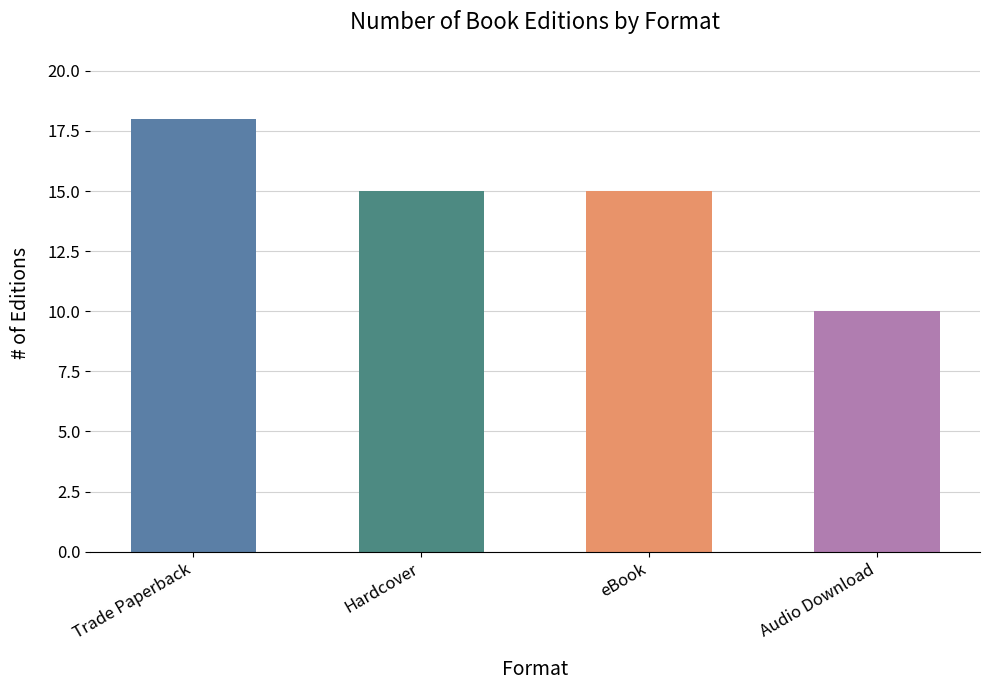

Reading left to right, extract all data points from this chart.

Trade Paperback=18	Hardcover=15	eBook=15	Audio Download=10